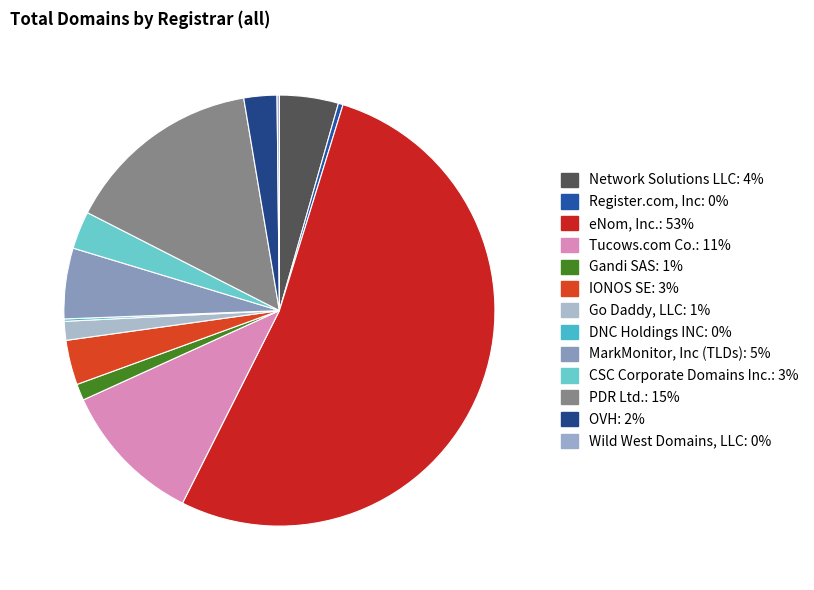

Which slice represents more than half of the pie?

eNom, Inc.